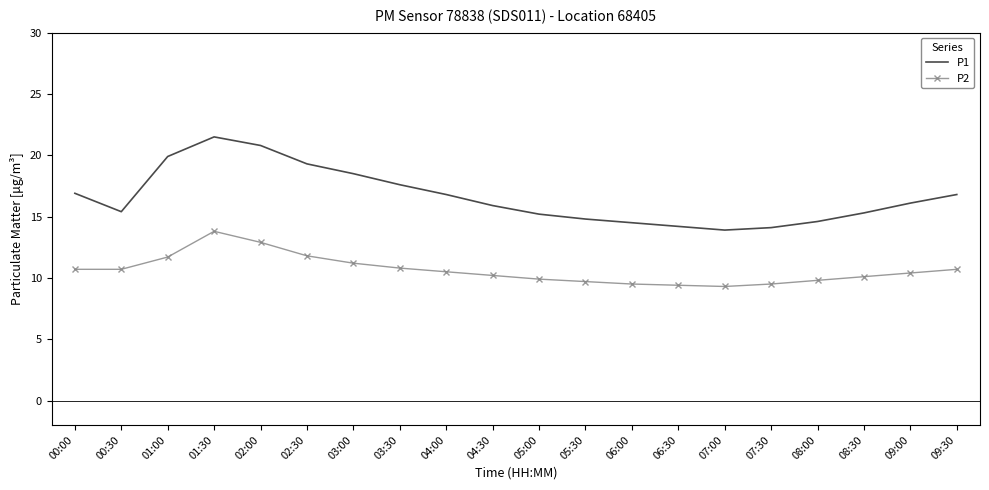

At 03:30, list the series in order from largest to smallest.

P1, P2